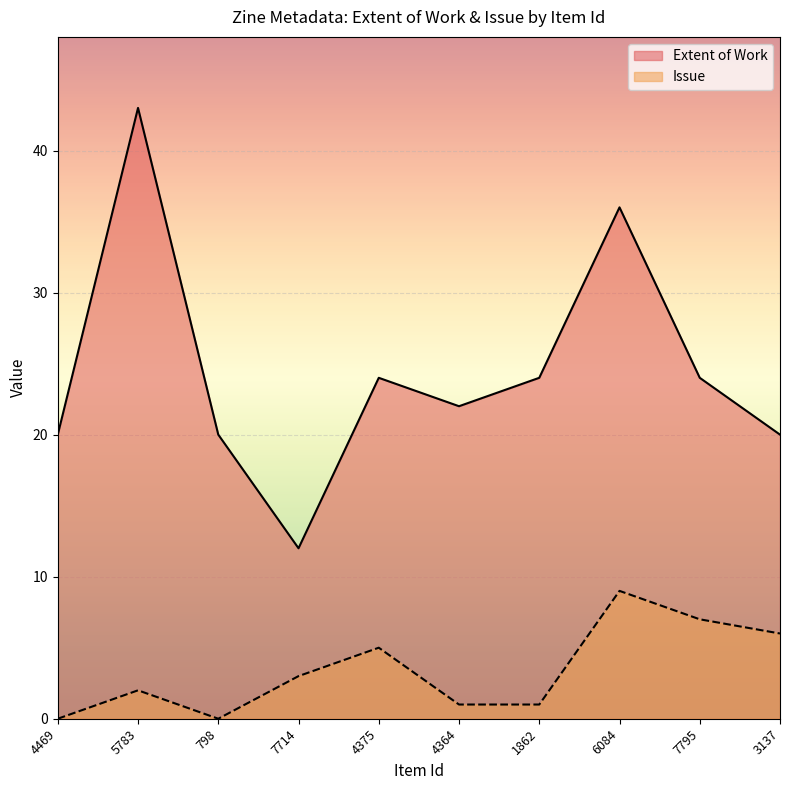

At which label does Extent of Work reach its minimum?

7714